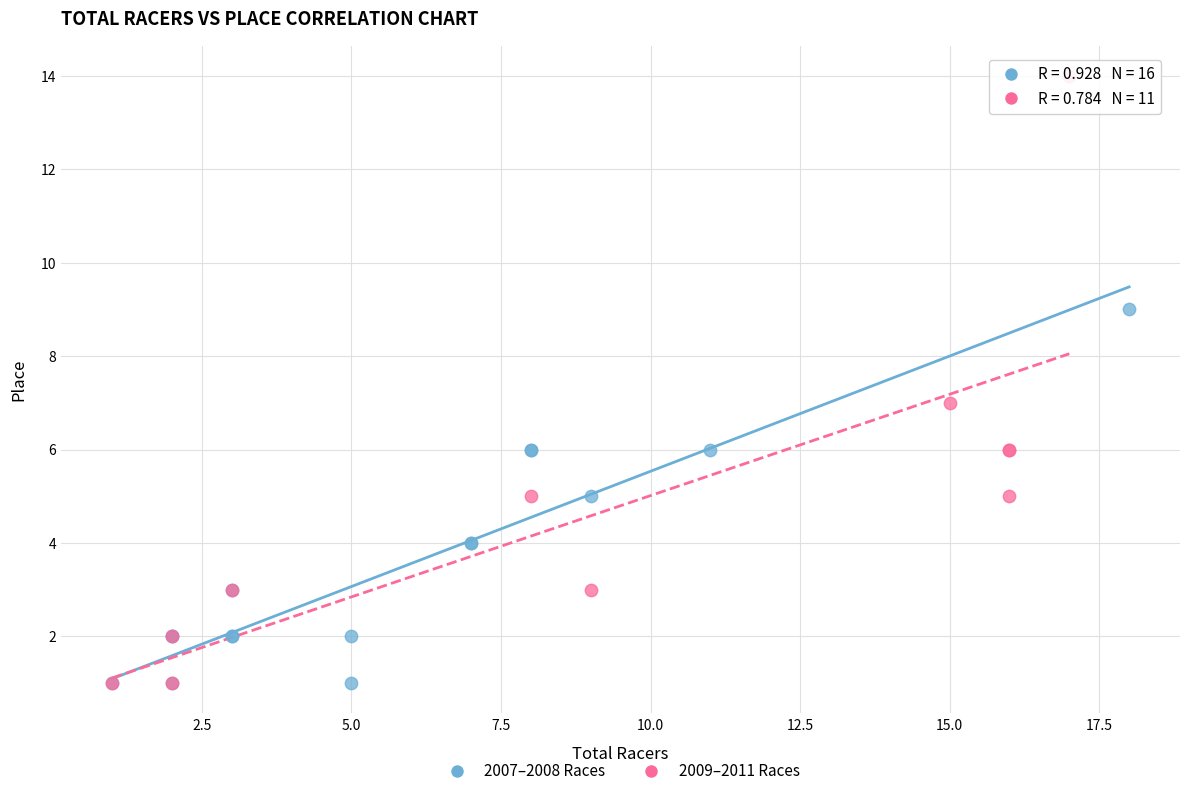

Which series has the largest Y range (max minus min)?

2009–2011 Races